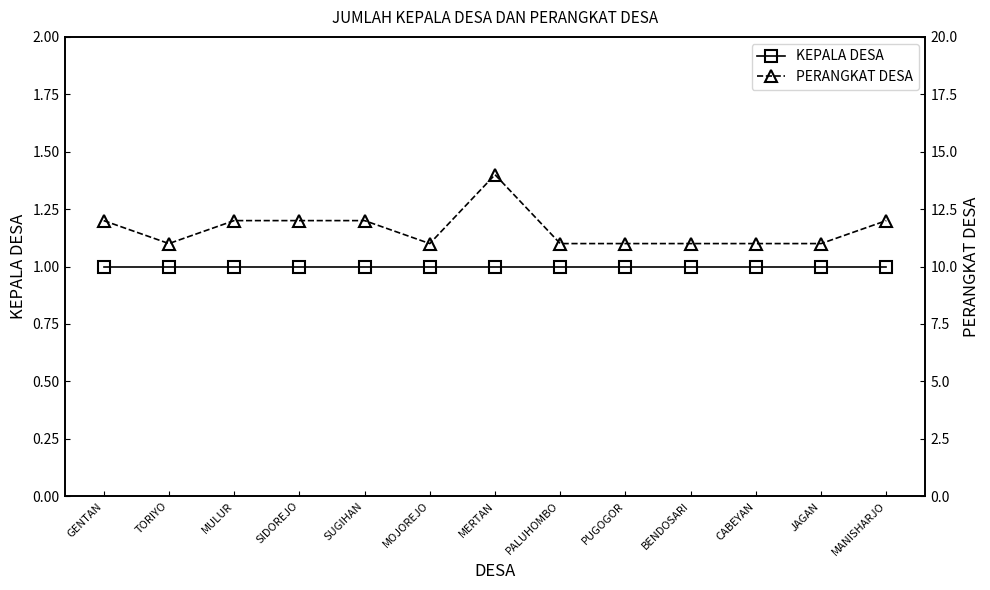

List the series in order of their peak value, highest first.

PERANGKAT DESA, KEPALA DESA